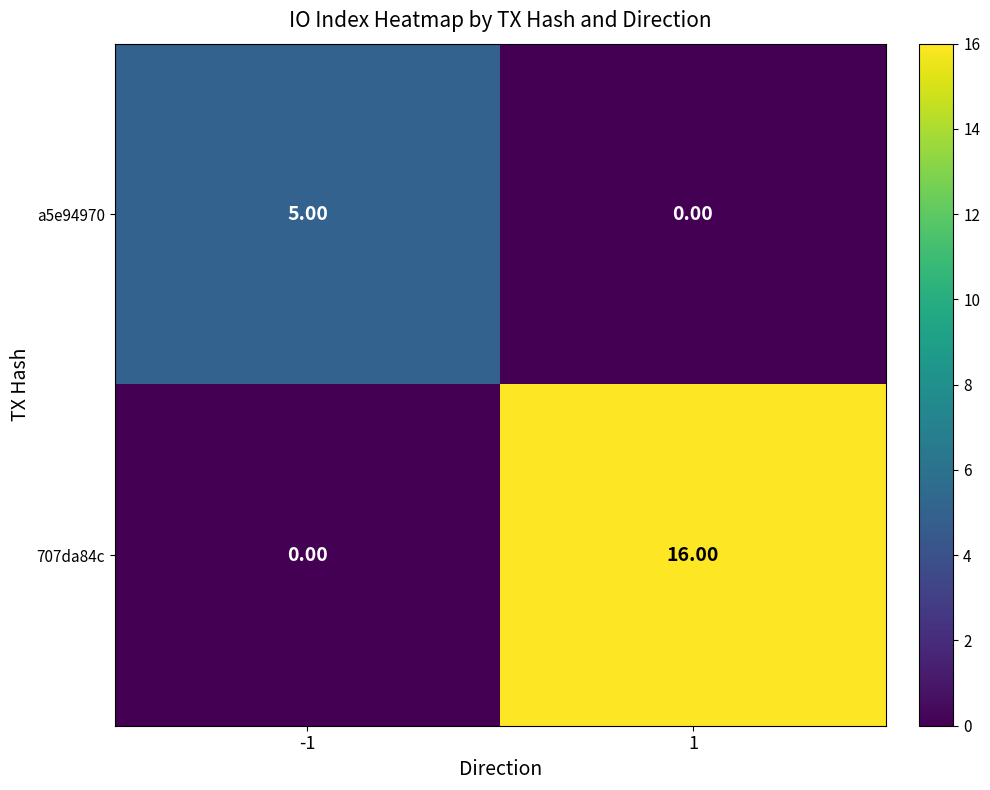

List the series in order of their overall mean, highest first.

707da84c, a5e94970